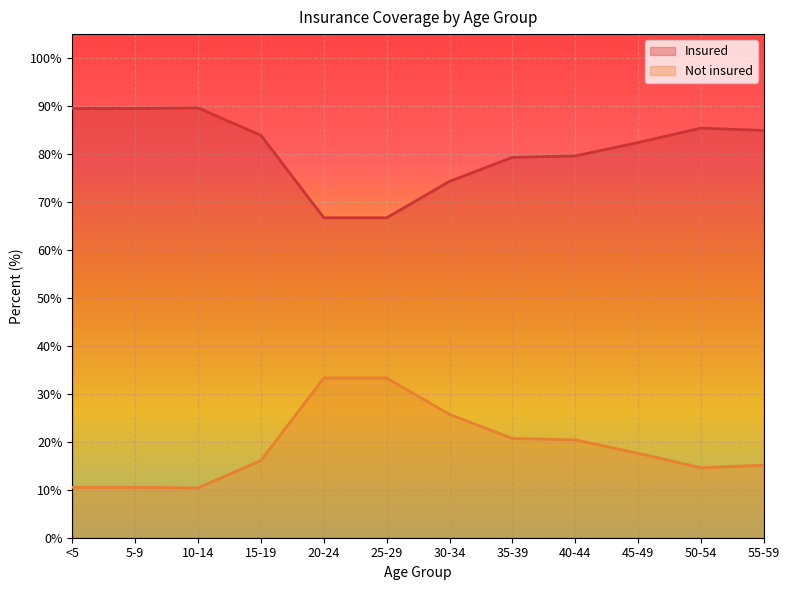

At which label is Not insured closest to 21?

35-39